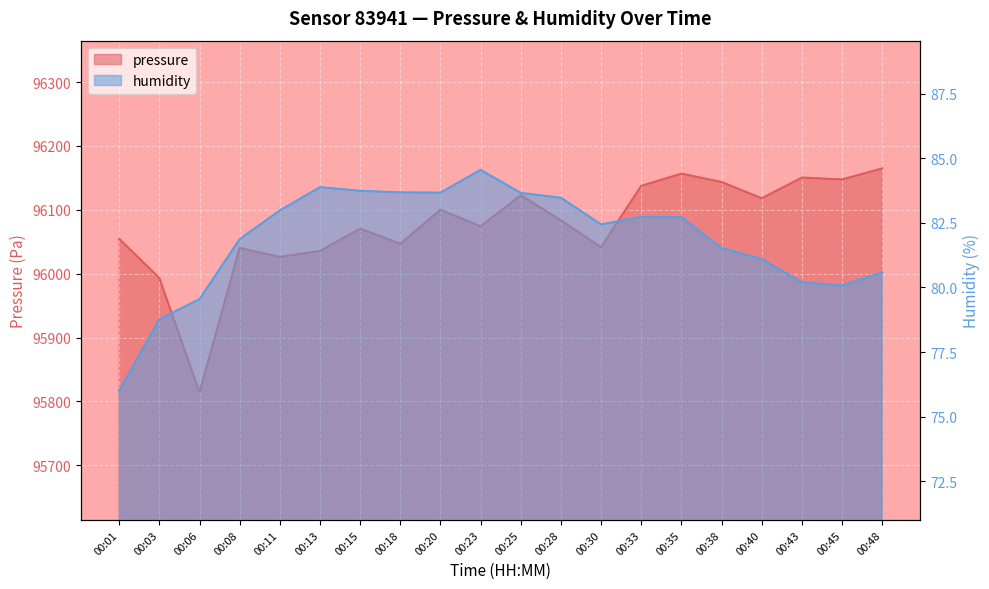

Where is humidity nearest to the value 80?

00:45